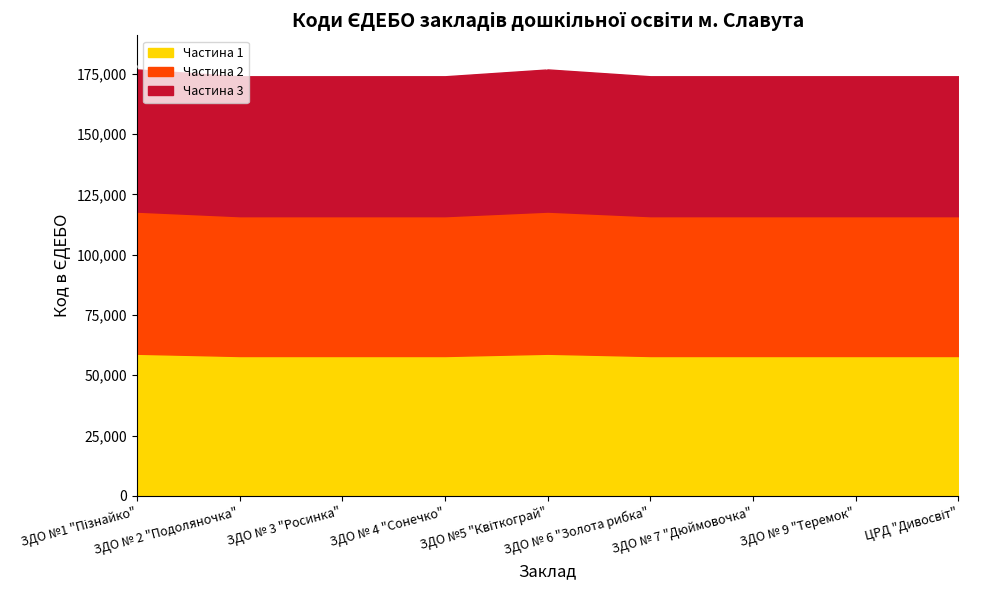

Count the number of data series in this chart.

3